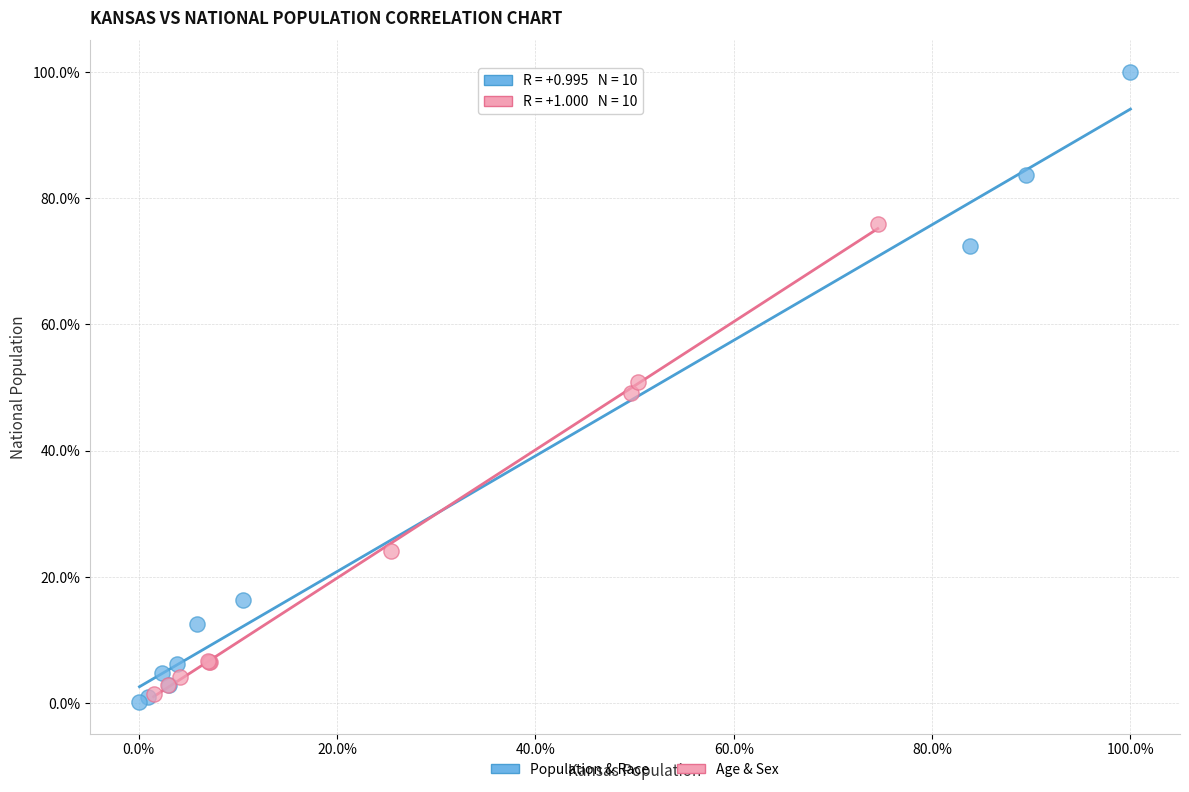

What are all the series names shown in the legend?

Population & Race, Age & Sex